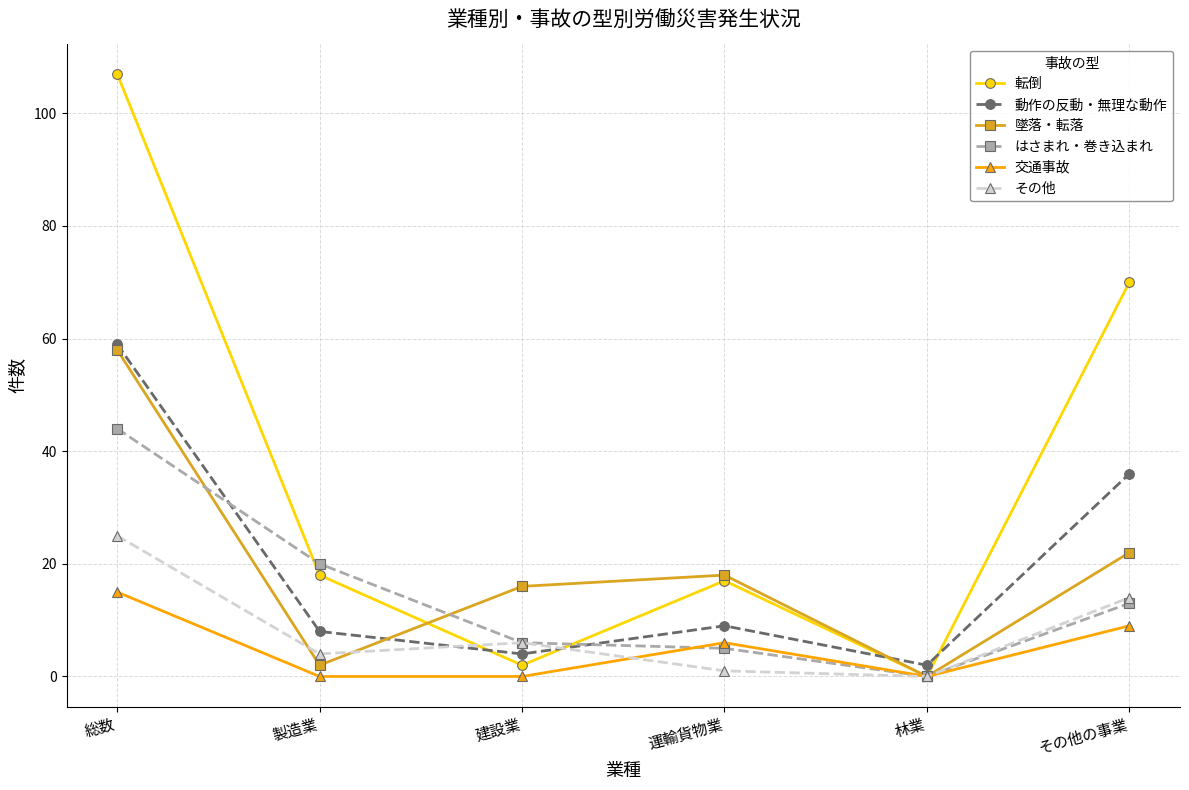

Count the number of data series in this chart.

6